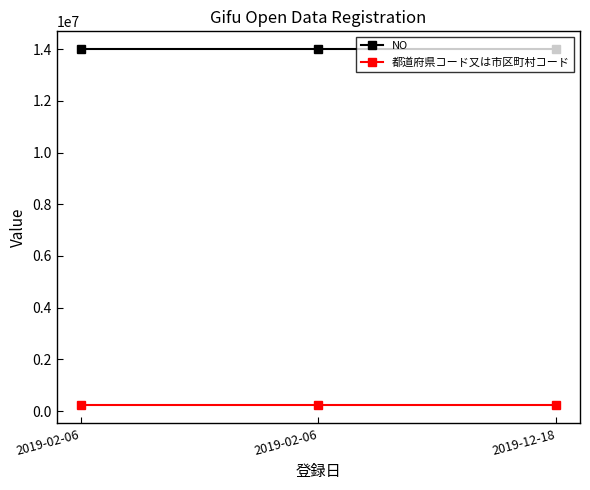

What are all the series names shown in the legend?

NO, 都道府県コード又は市区町村コード